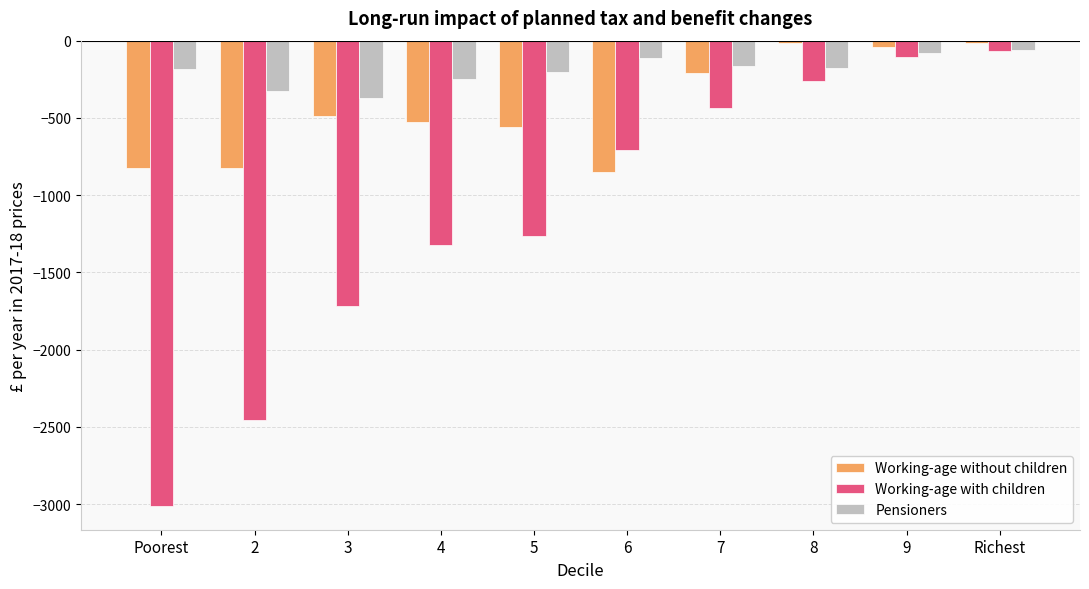

What position from the right is 2?

9